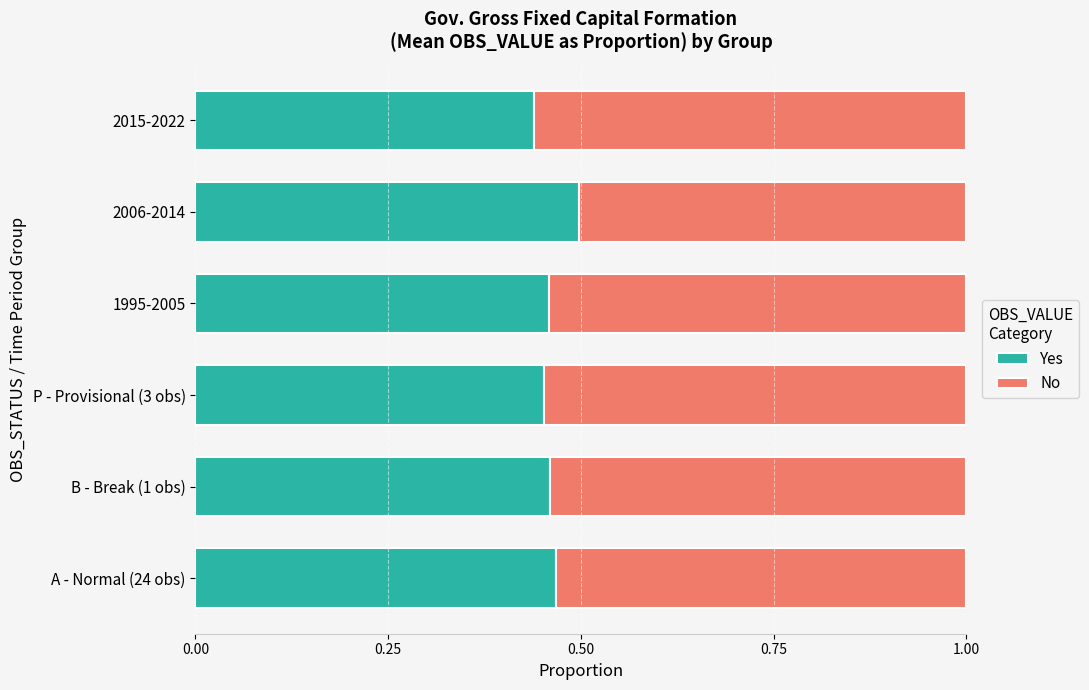

What is the sum of all Yes values?

2.8